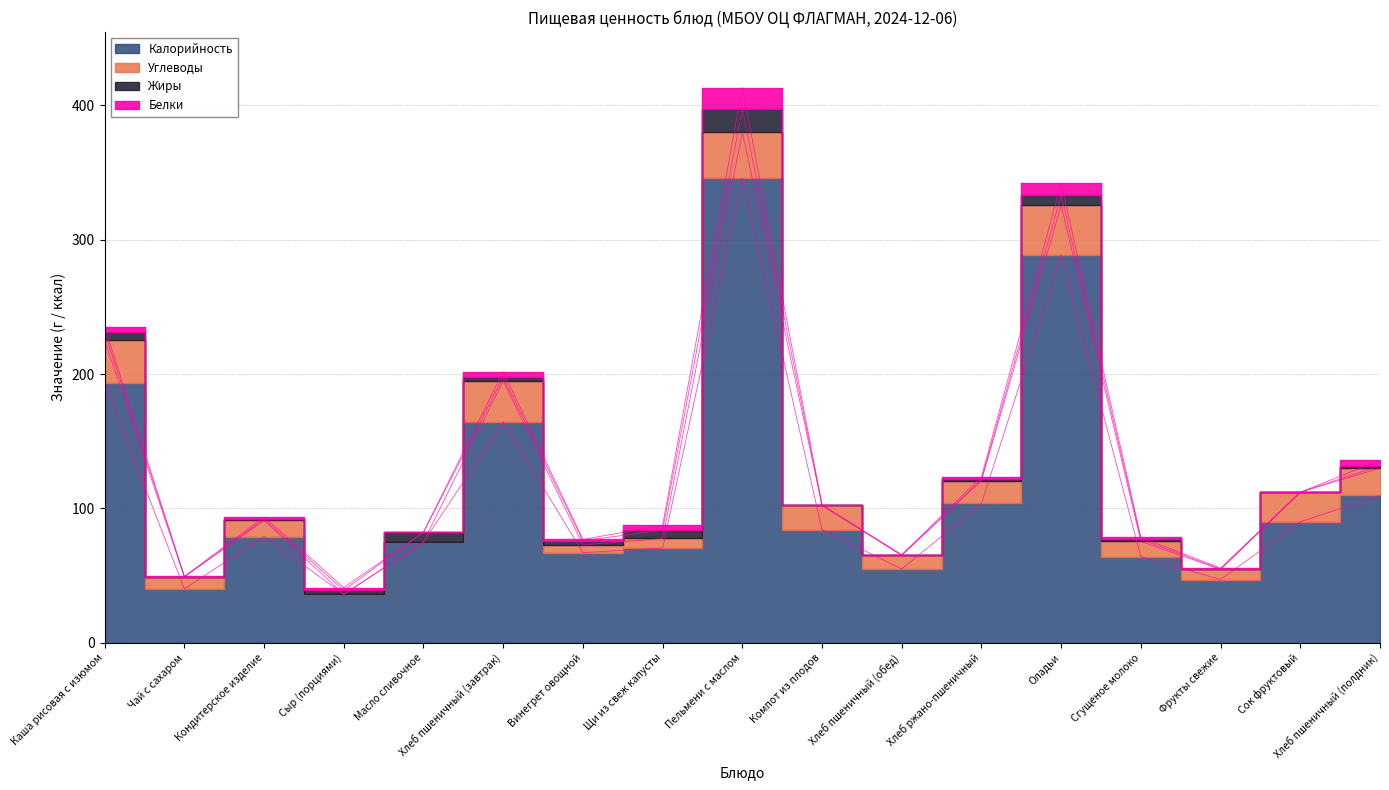

True or false: Калорийность and Жиры intersect in this chart.

False